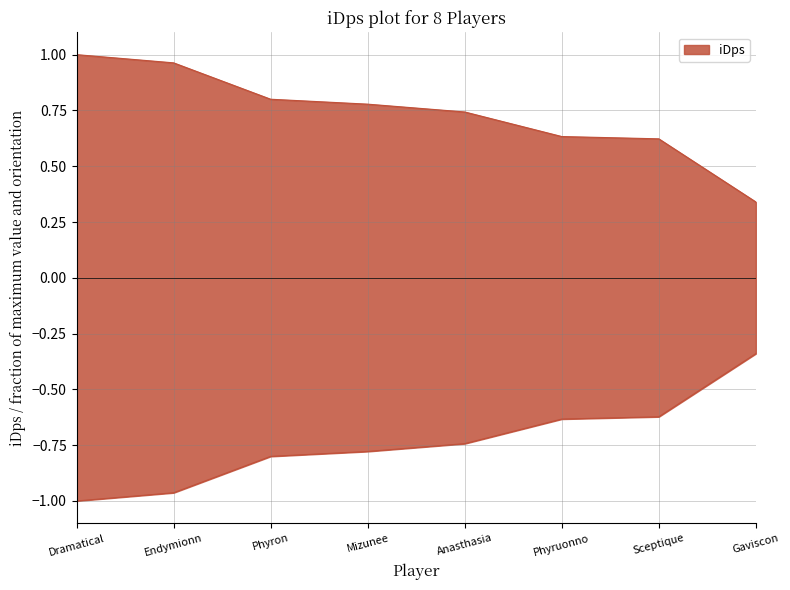

Rank the categories by value from lowest to highest.

Gaviscon, Sceptique, Phyruonno, Anasthasia, Mizunee, Phyron, Endymionn, Dramatical